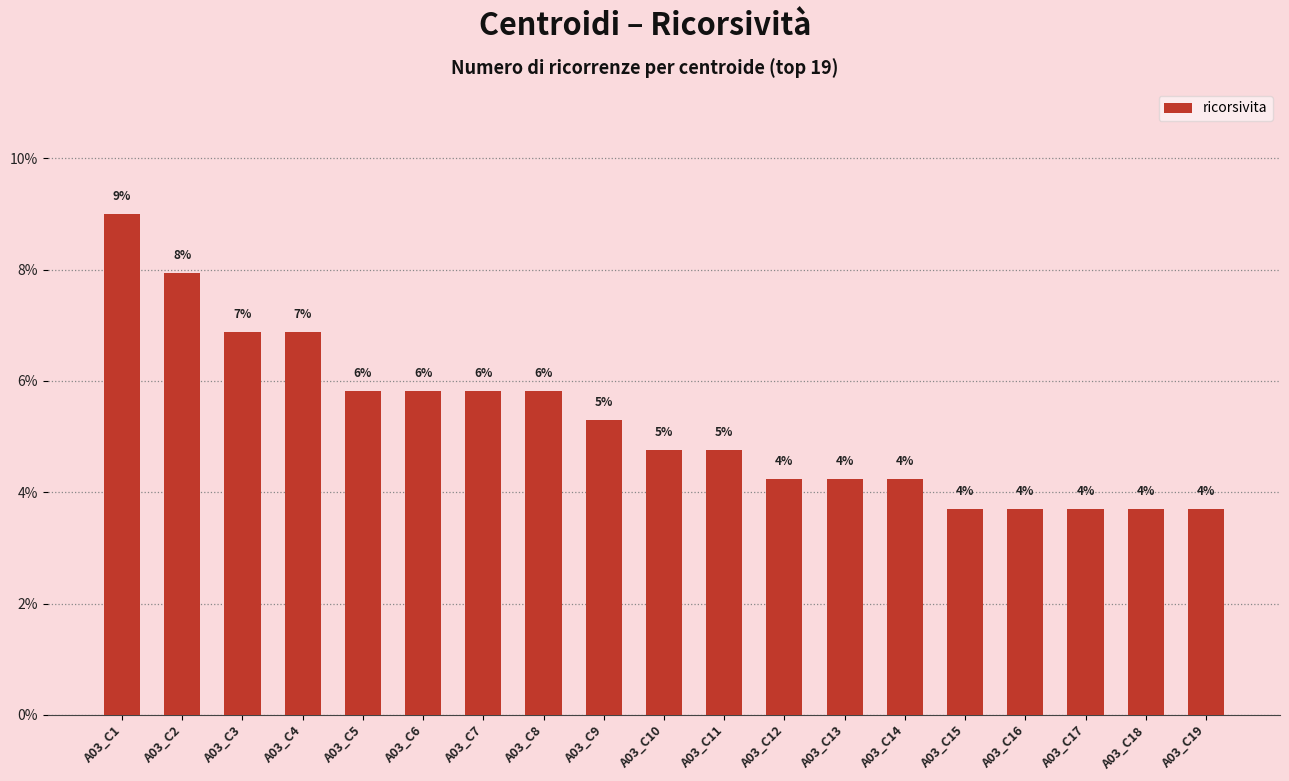

Are the bars grouped side by side (vs. stacked)?

No